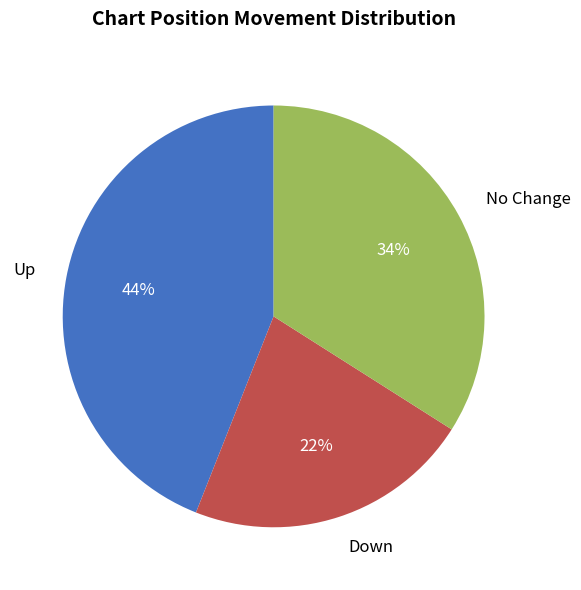

Does Up represent more than half of the total?

No